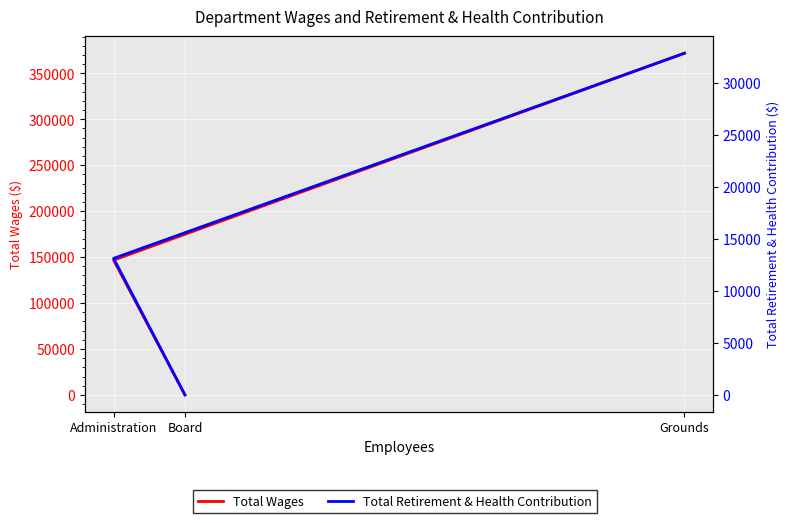

What is the difference between the maximum and minimum values in the Total Retirement & Health Contribution series?

32855